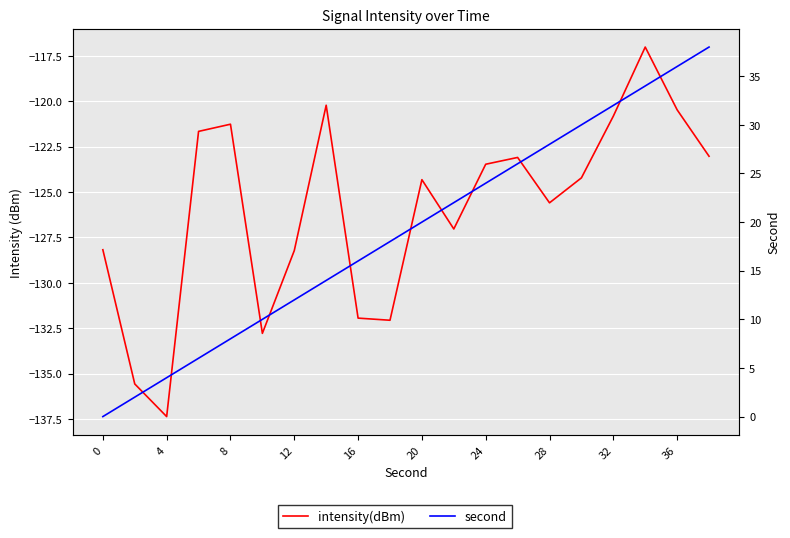

True or false: intensity(dBm) and second intersect in this chart.

False